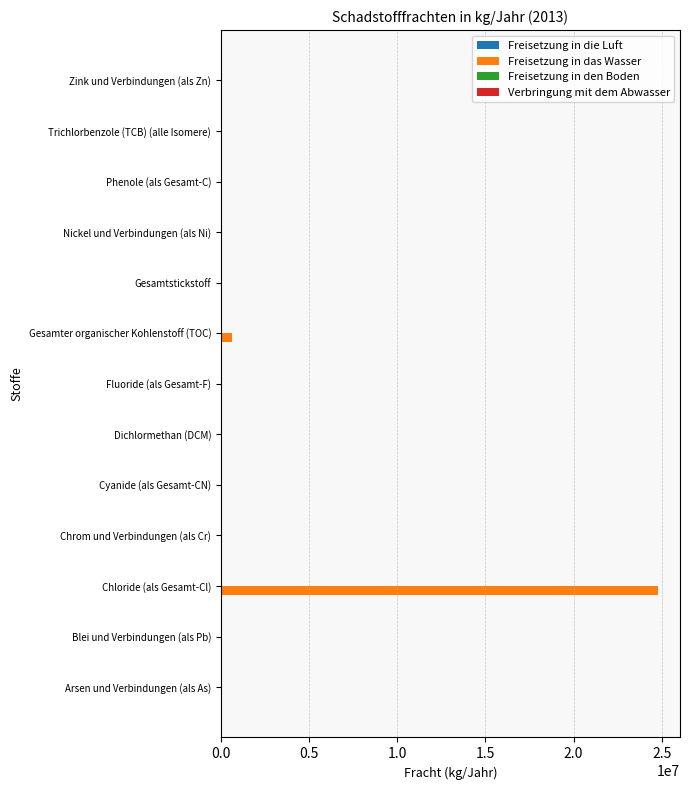

What is the sum of all values?

25503881